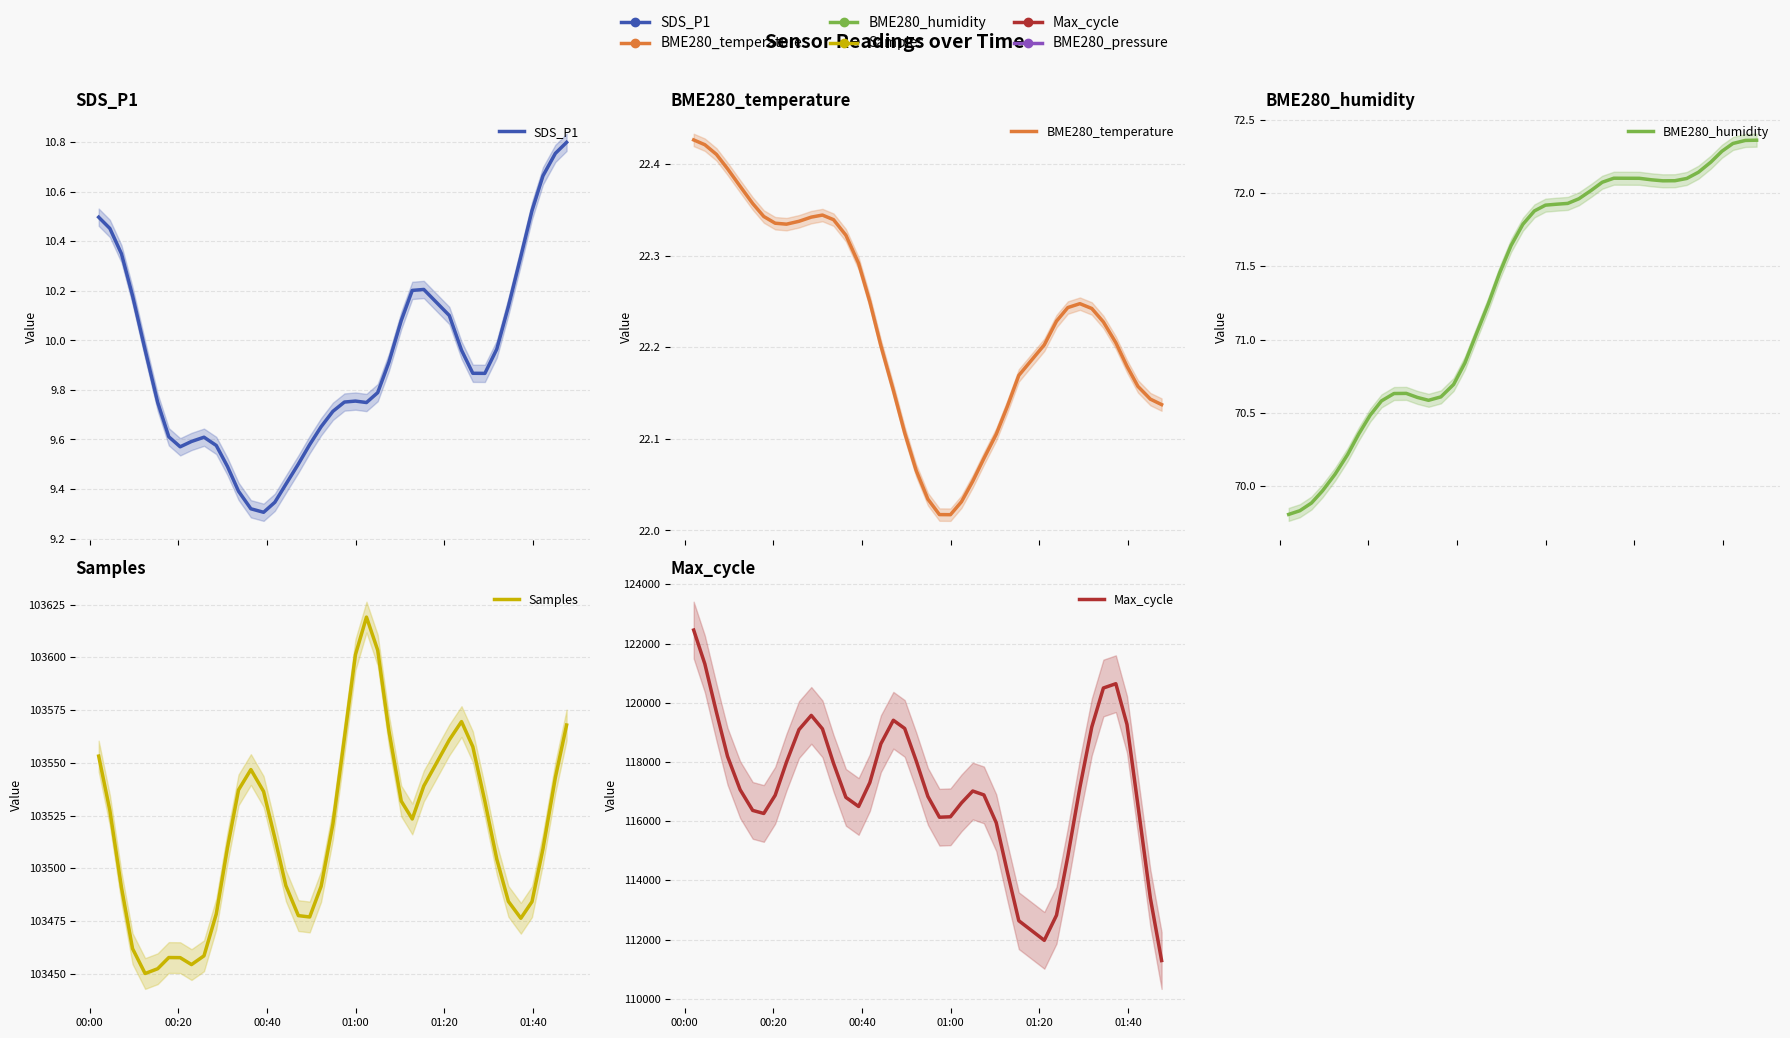

True or false: Samples has more than 2 interior local peaks.

True